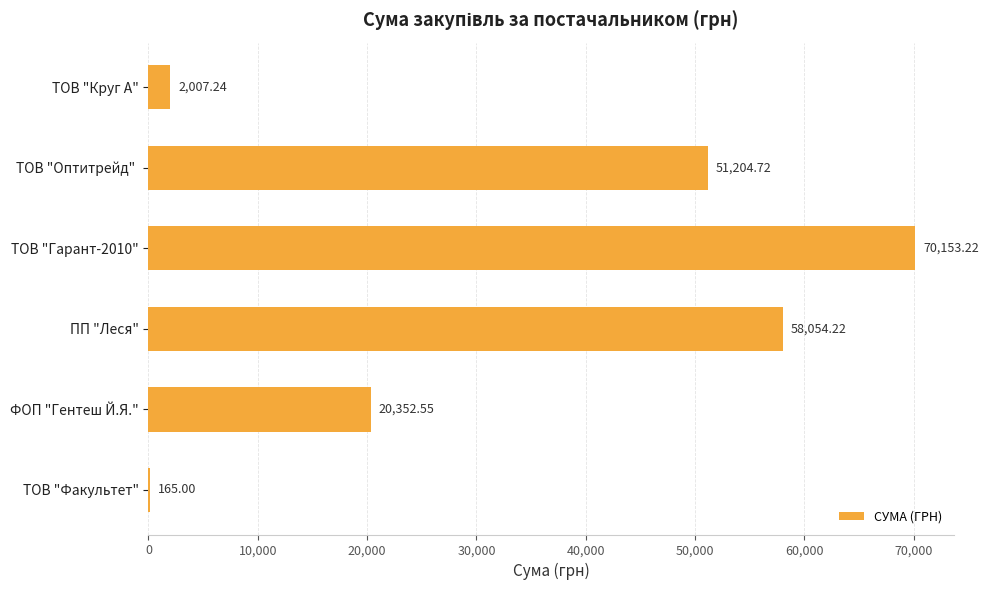

What is the sum of the values at ТОВ "Круг А" and ПП "Леся"?

60061.5